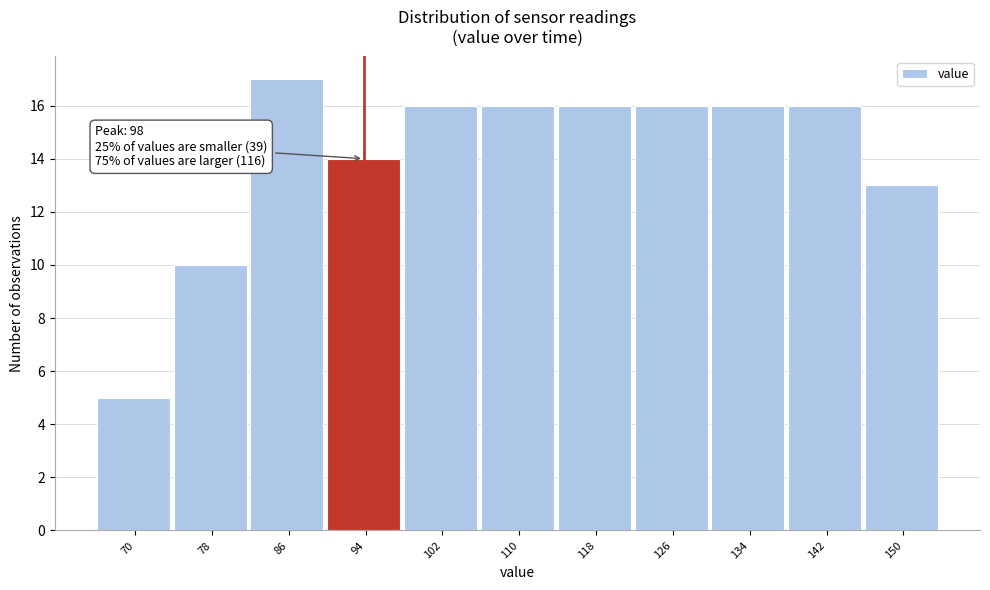

Reading right to left, transcribe all the data shown in this chart.

150=13	142=16	134=16	126=16	118=16	110=16	102=16	94=14	86=17	78=10	70=5